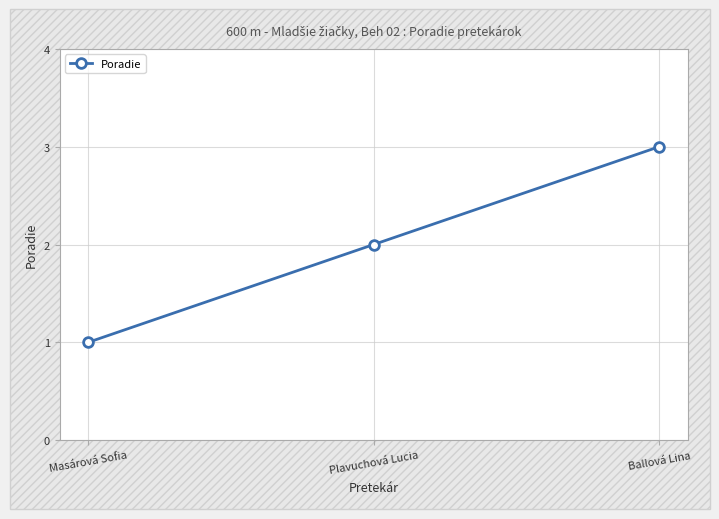

What position from the left is Ballová Lina?

3